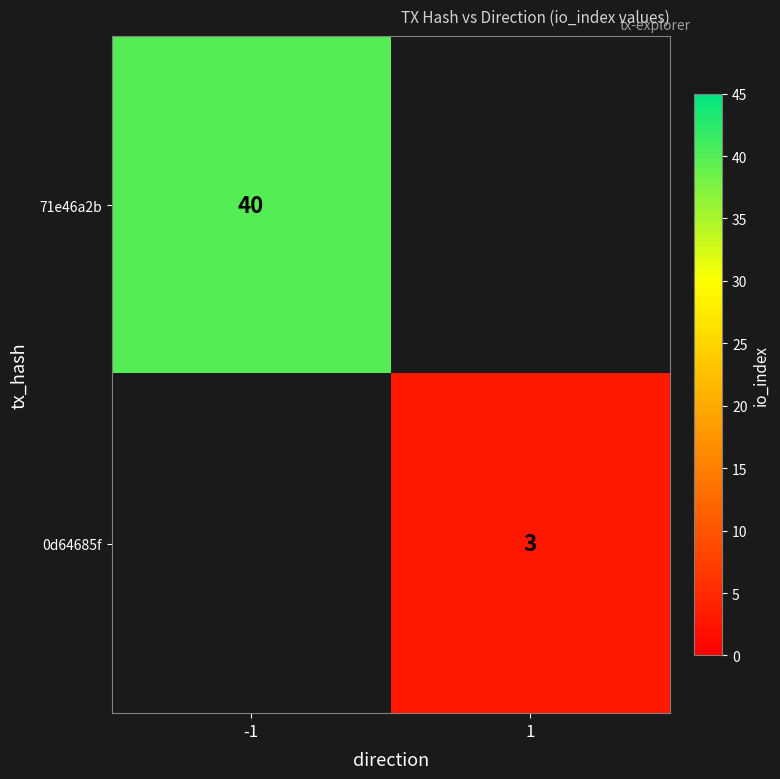

Is the value of 0d64685f at 1 greater than the value of 71e46a2b at -1?

No